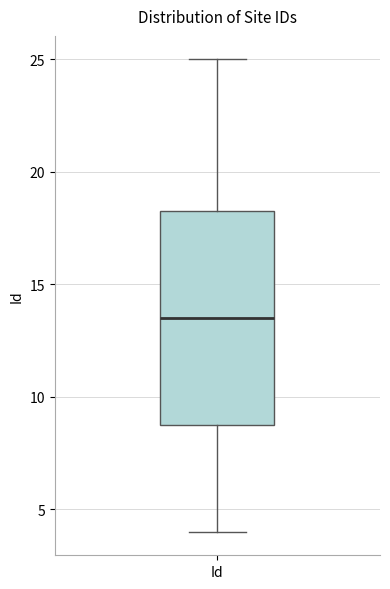

Read this box plot against the y-axis: the position of the median line, the range covered by the box, and the ends of both whiskers. The values are not printed on the chart, so give them approximately, as read against the axis.

median 13.5, box 9.0 to 18.5, whiskers 4.0 to 25.0